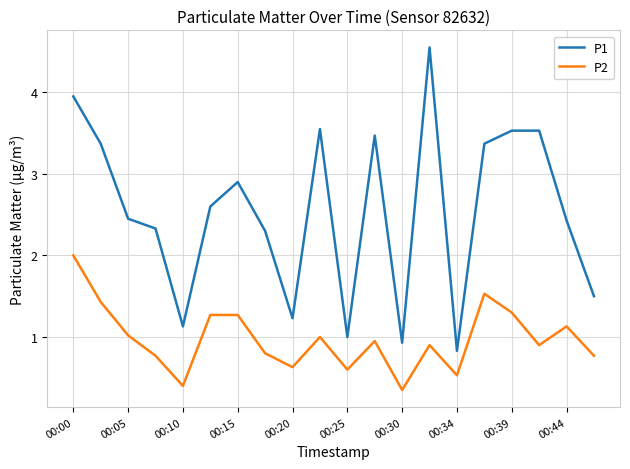

What is the difference between the maximum and second lowest values in the P1 series?

3.6